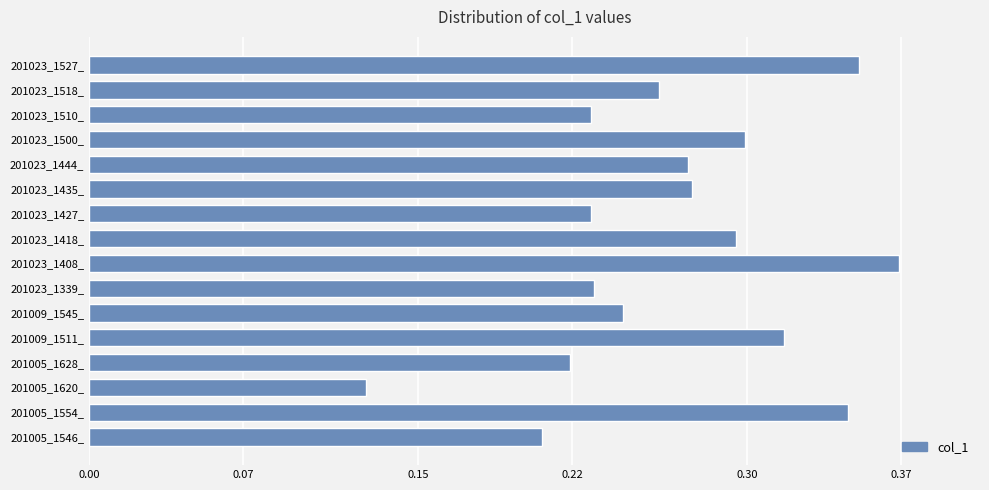

Is it true that the value at 201023_1518_ is 0.3?

True